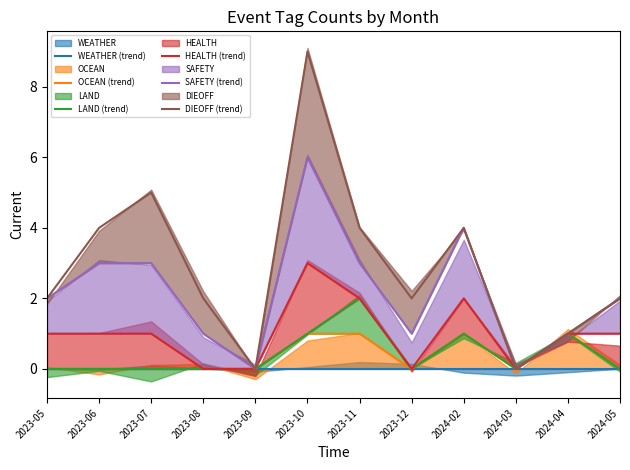

What position from the left is 2023-07?

3